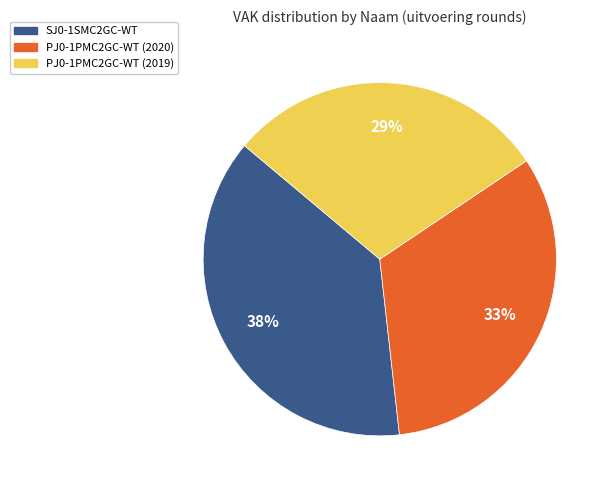

How many segments does this pie chart have?

3